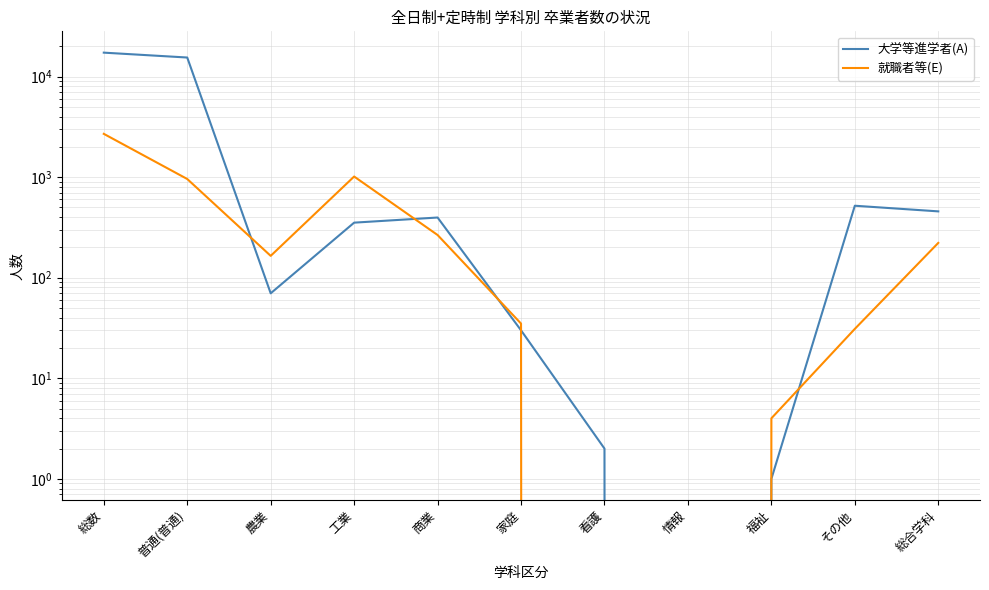

At which label does 大学等進学者(A) reach its peak?

総数